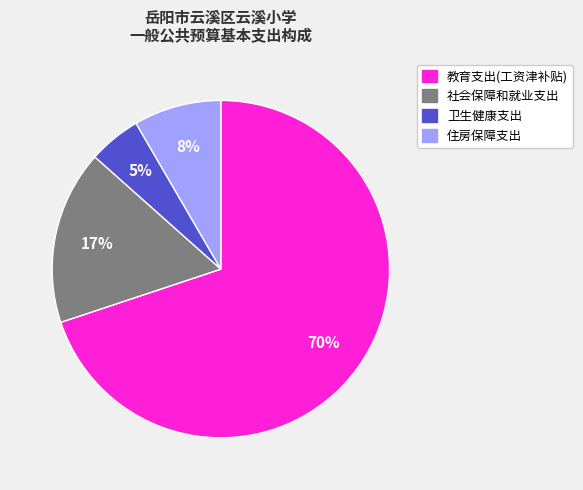

To the nearest percent, what is the difference between the largest and smallest slice percentages?

65%